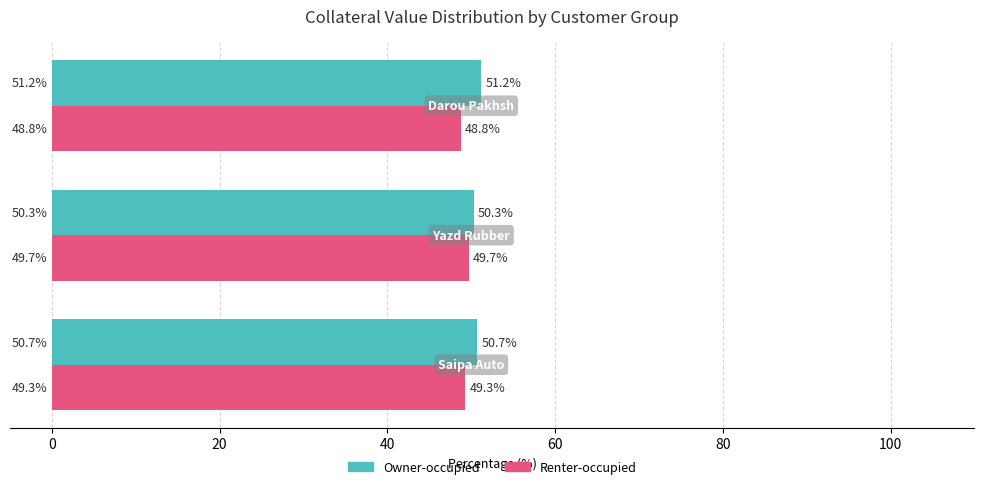

What is the smallest value displayed?

48.8